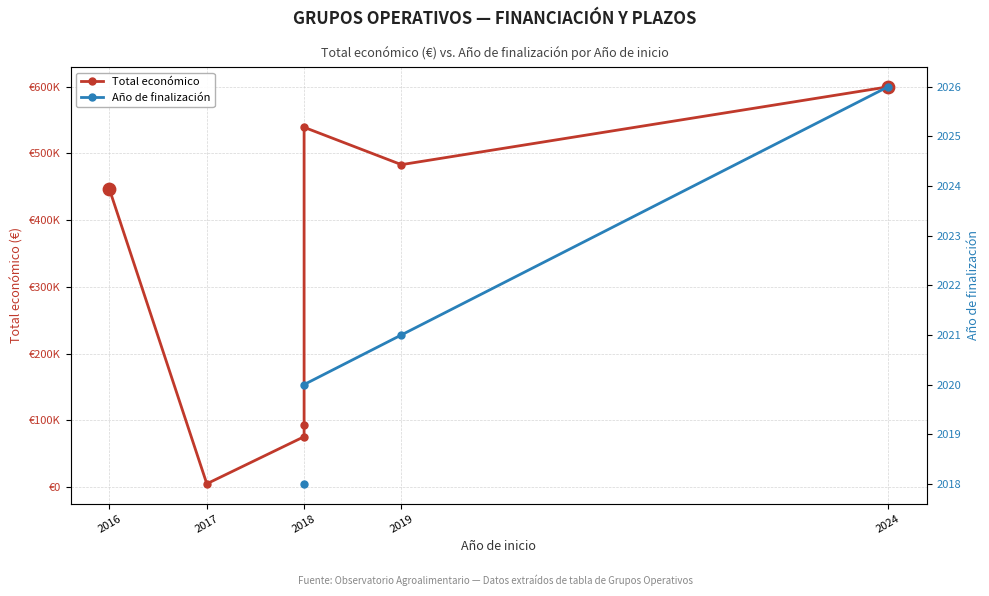

Is the value of Total económico at 2018 greater than the value of Año de finalización at 2018?

Yes